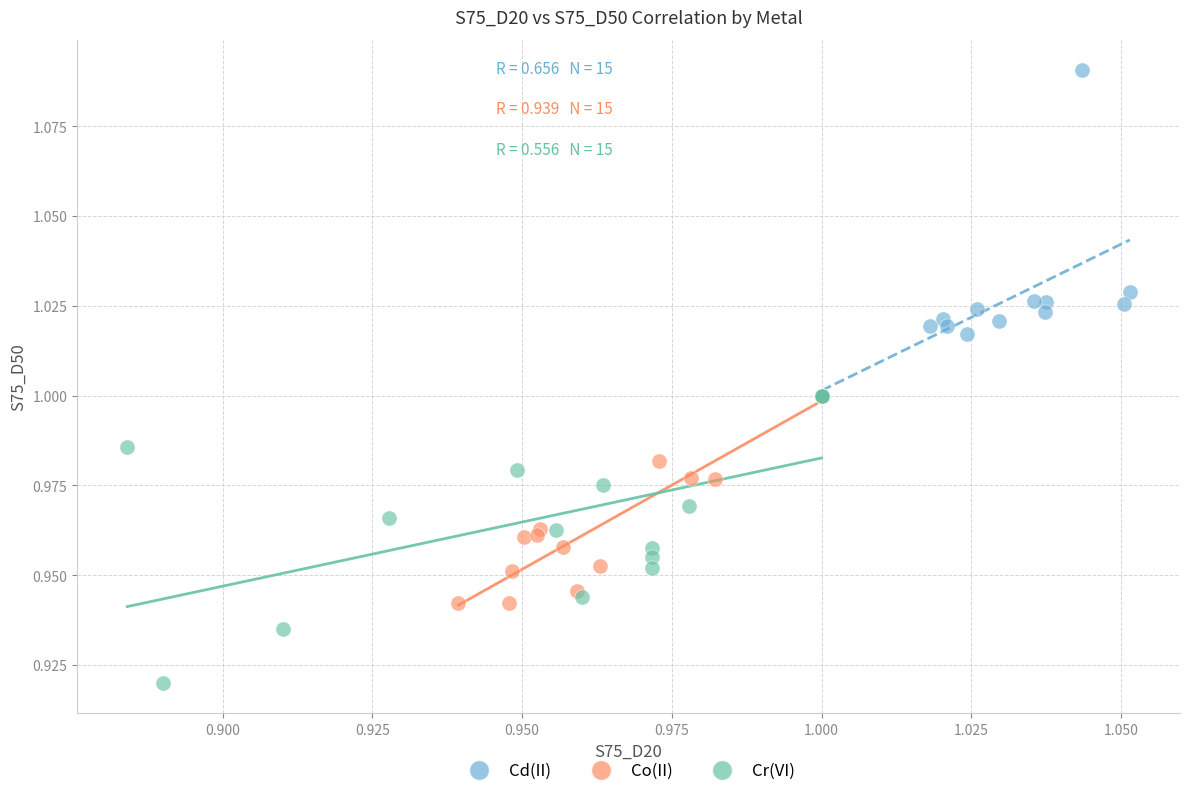

Which series contains the highest Y value?

Cd(II)